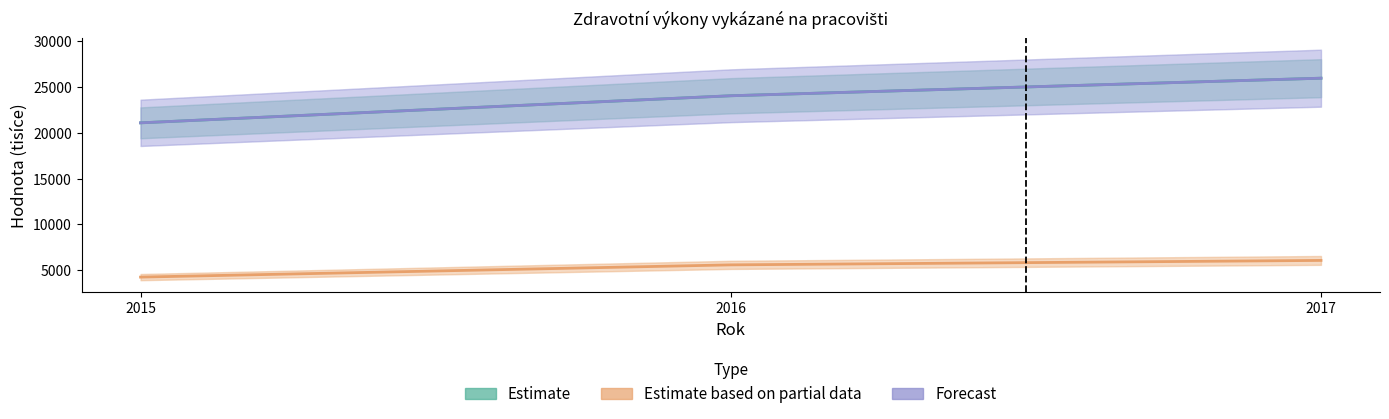

What is the maximum value shown in the chart?

25973.5